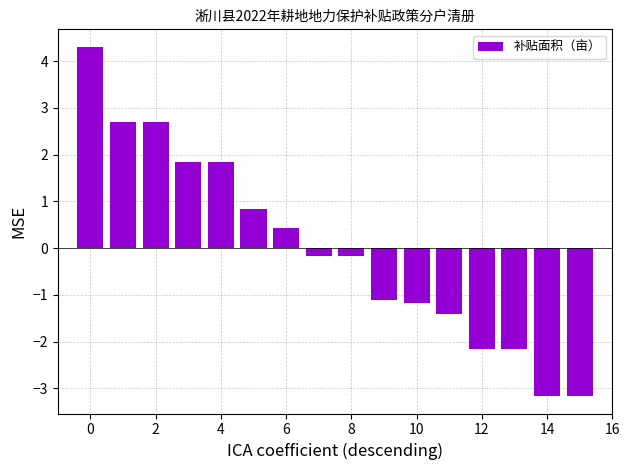

What is the difference between the maximum and second lowest values?

7.5